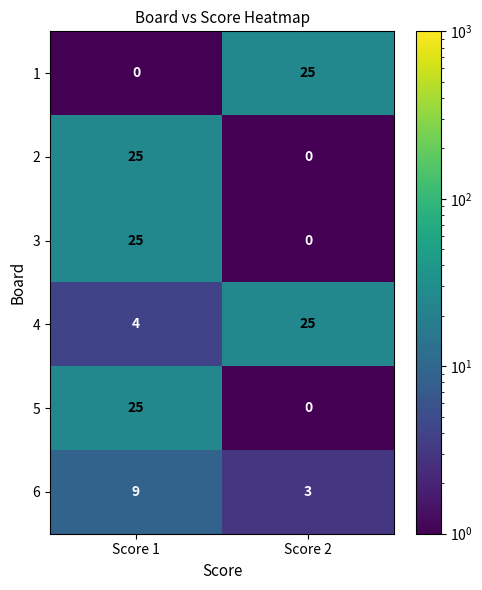

Where is 1 nearest to the value 12?

Score 1